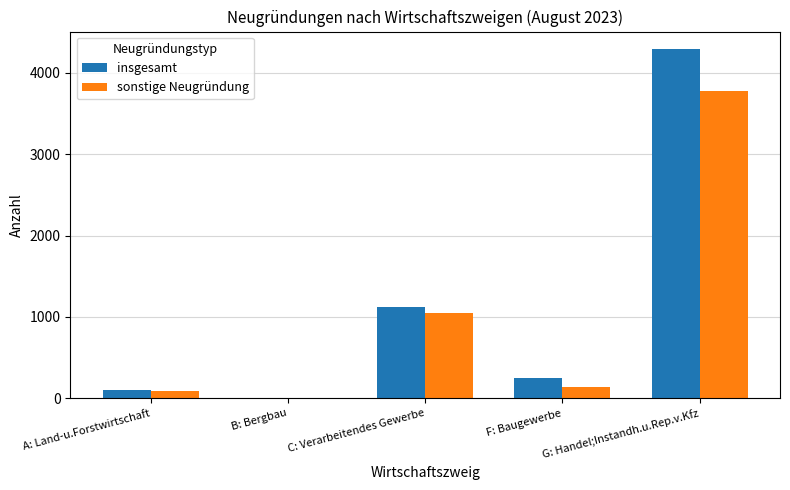

Reading left to right, list all the values displayed in this chart.

insgesamt: A: Land-u.Forstwirtschaft=101	B: Bergbau=4	C: Verarbeitendes Gewerbe=1124	F: Baugewerbe=246	G: Handel;Instandh.u.Rep.v.Kfz=4291
sonstige Neugründung: A: Land-u.Forstwirtschaft=90	B: Bergbau=2	C: Verarbeitendes Gewerbe=1047	F: Baugewerbe=141	G: Handel;Instandh.u.Rep.v.Kfz=3770